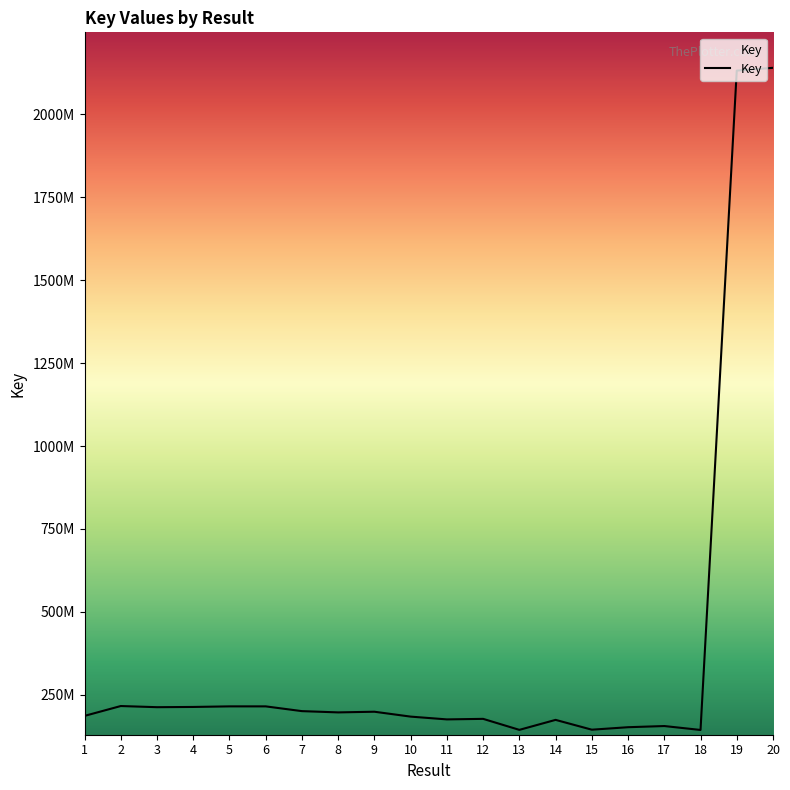

Is this an area chart (filled region under the line)?

Yes